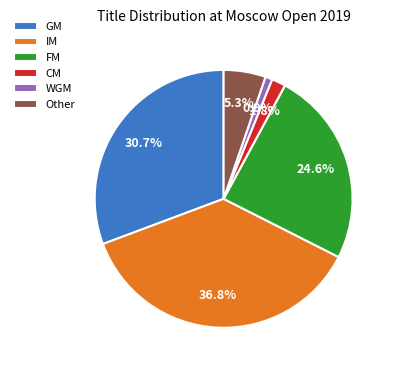

Count the number of slices in the pie.

6